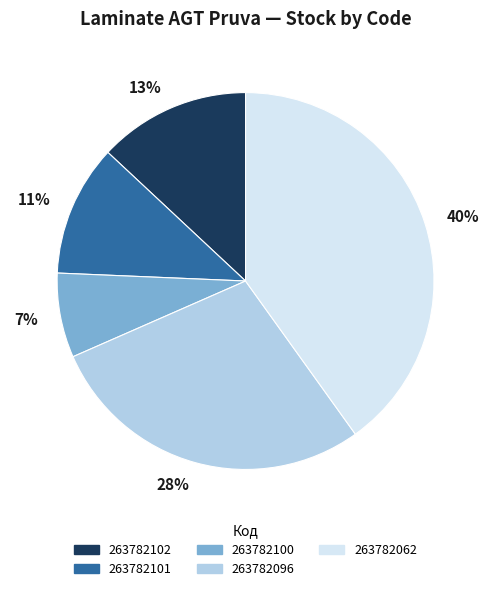

Approximately how many times larger is the value at 263782096 compared to 263782062?

0.7